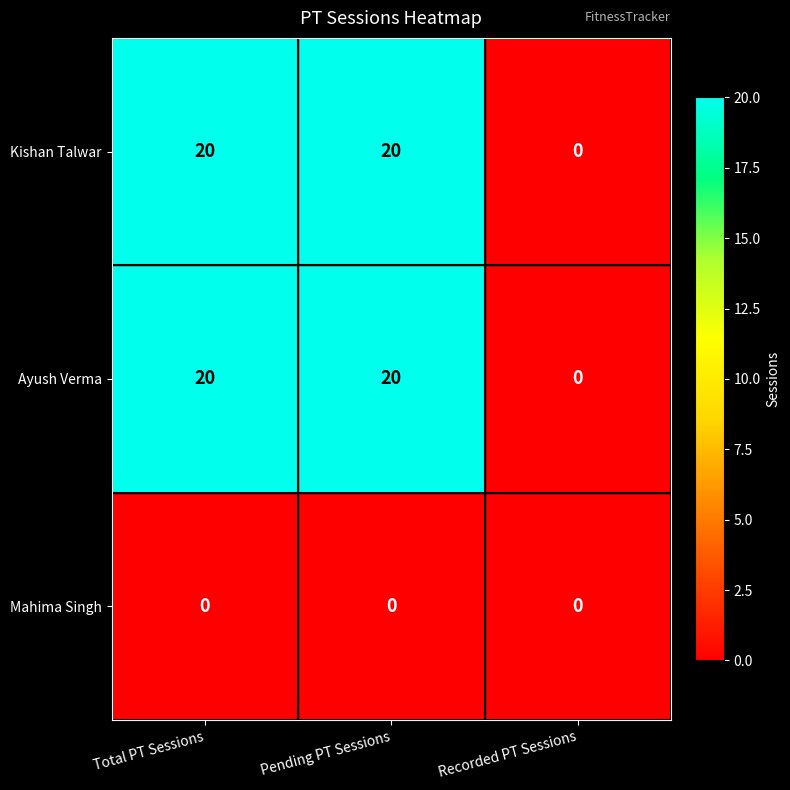

Reading left to right, transcribe all the data shown in this chart.

Kishan Talwar: 20	20	0
Ayush Verma: 20	20	0
Mahima Singh: 0	0	0